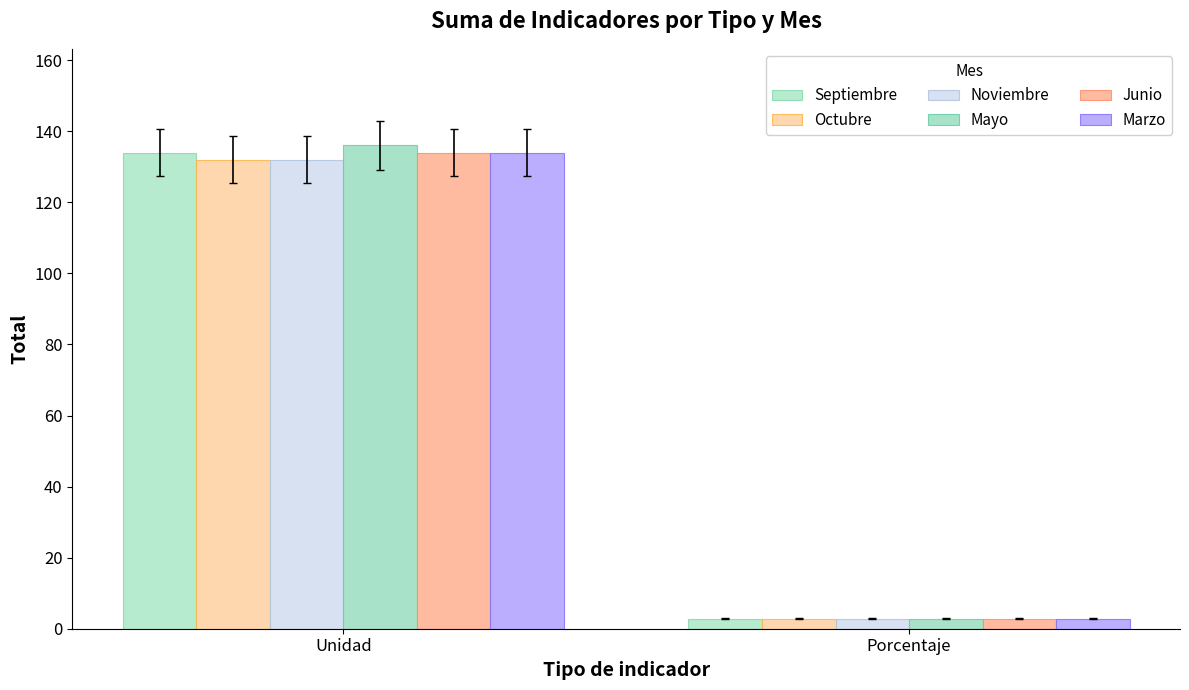

At which label does Noviembre reach its peak?

Unidad